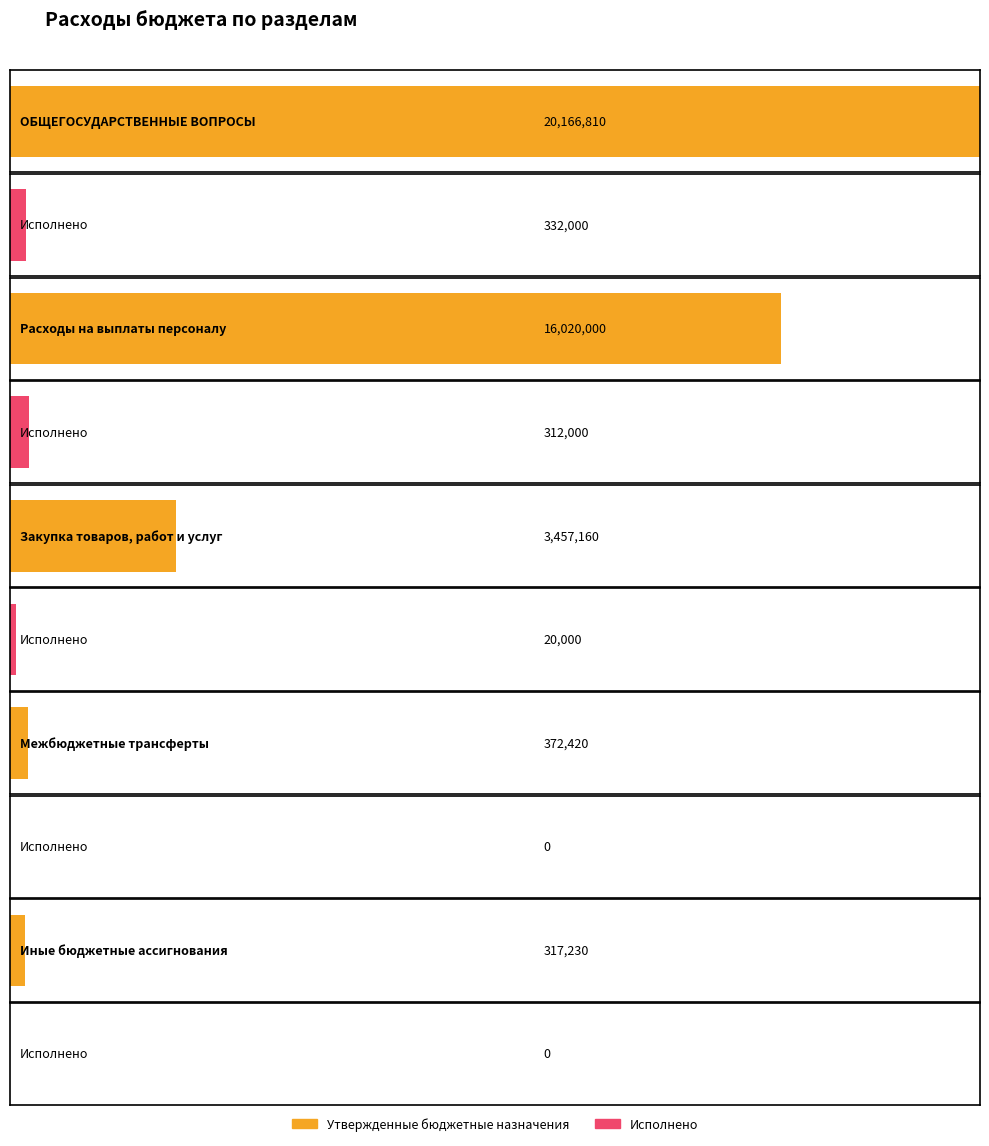

Are the bars horizontal?

Yes